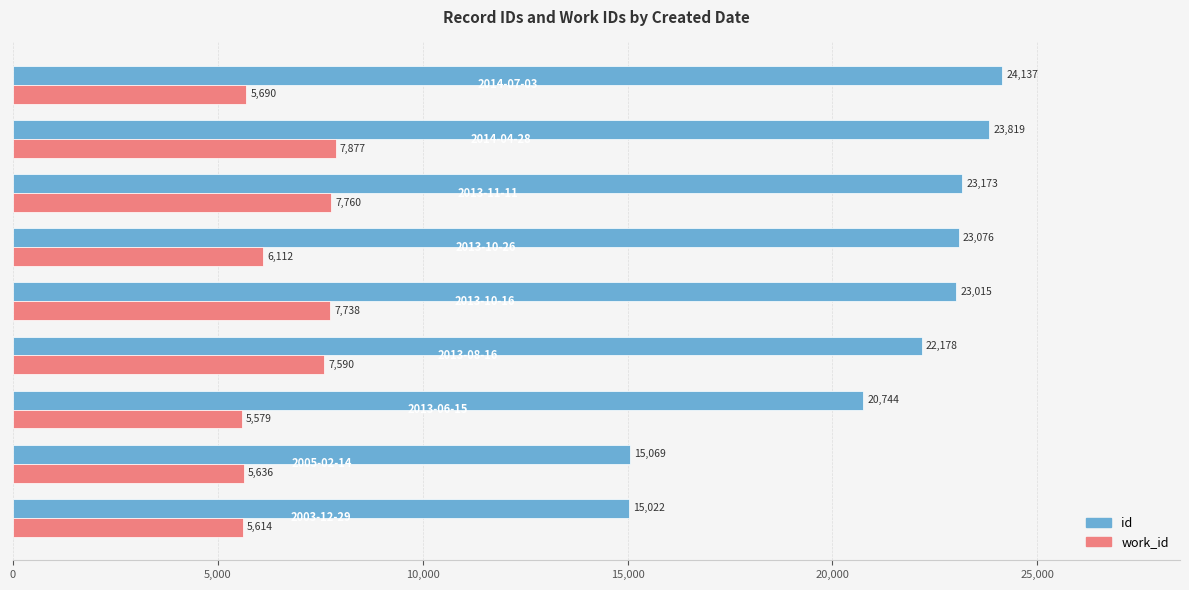

What is the average value of the id series?

21137